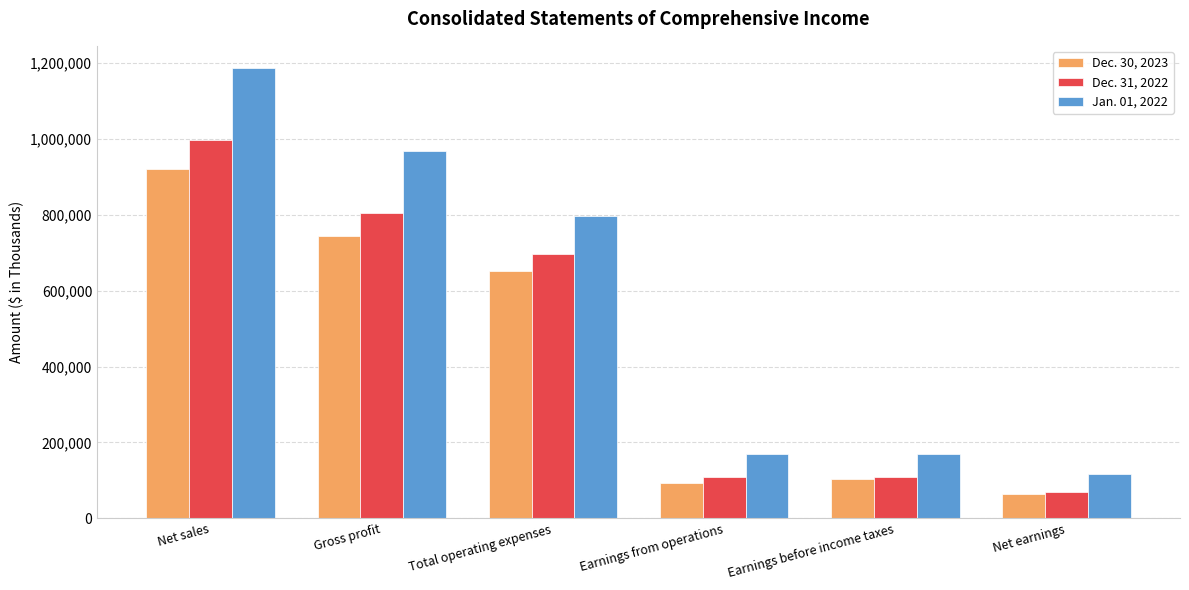

What is the difference between the highest and lowest values at Net earnings?

52717